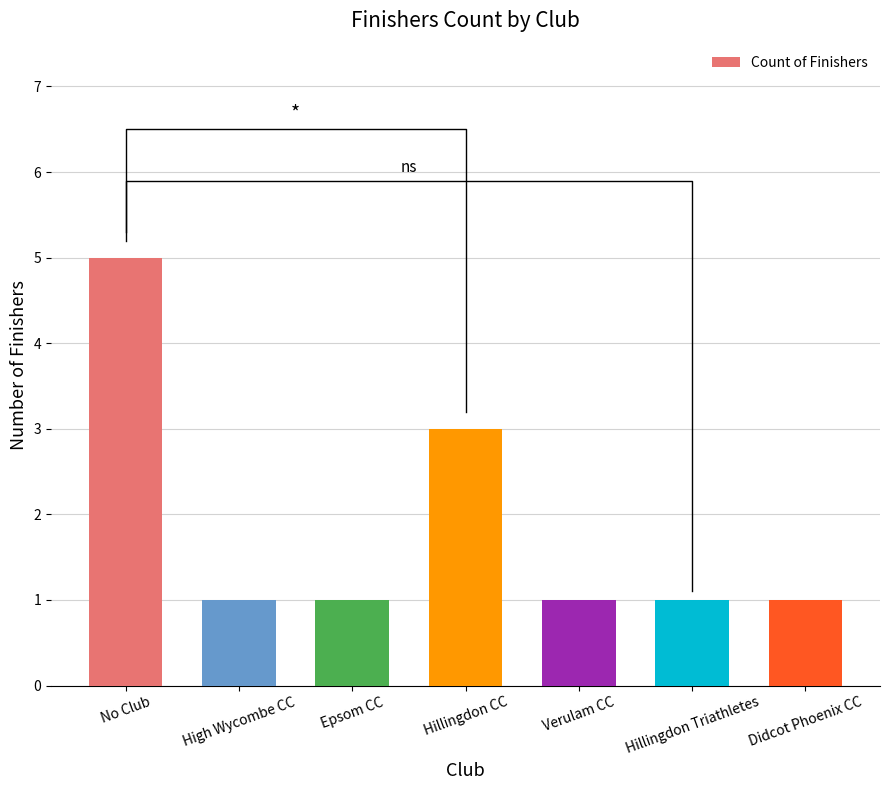

What is the label of the 1st bar from the left?

No Club